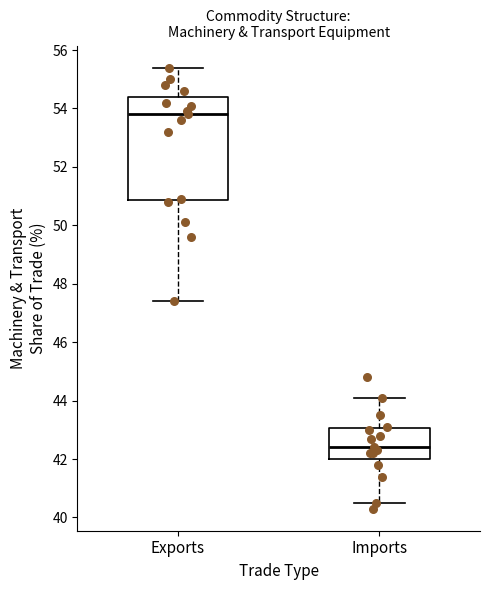

Reading left to right, read every box against the y-axis: the position of its median line, the range the box covers, and the ends of its whiskers. The values are not printed on the chart, so give them approximately, as read against the axis.

Exports: median 53.8, box 50.8 to 54.4, whiskers 47.4 to 55.4
Imports: median 42.4, box 42.0 to 43.0, whiskers 40.6 to 44.2